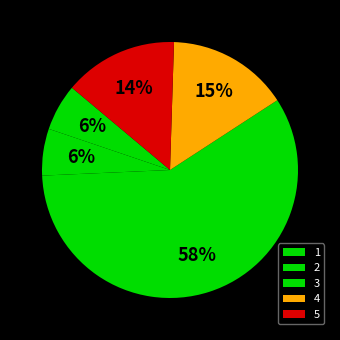

To the nearest percent, what is the difference between the 3 and 4 slice percentages?

43%